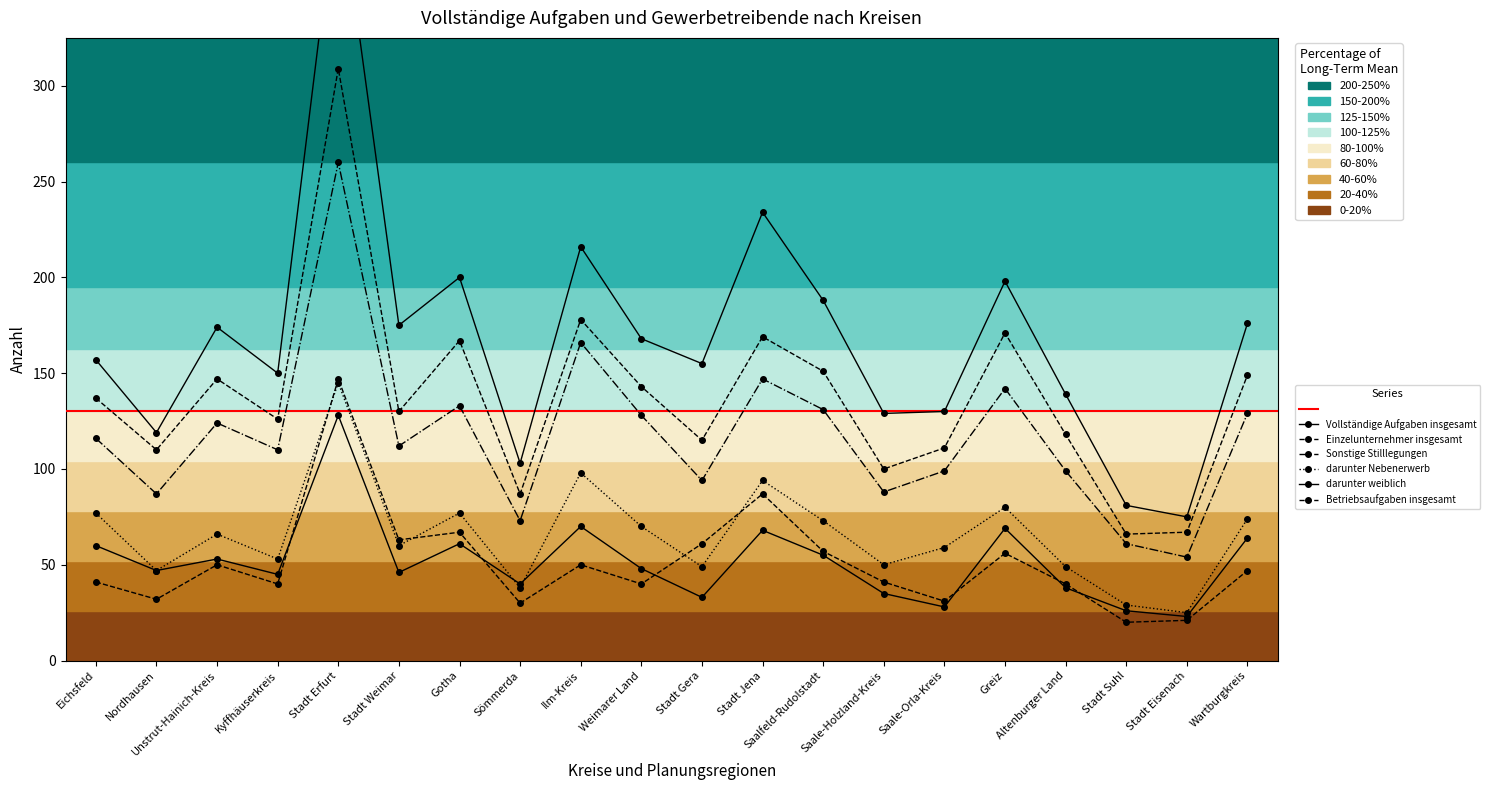

Is the value of Vollständige Aufgaben insgesamt at Wartburgkreis greater than the value of Einzelunternehmer insgesamt at Saale-Holzland-Kreis?

Yes